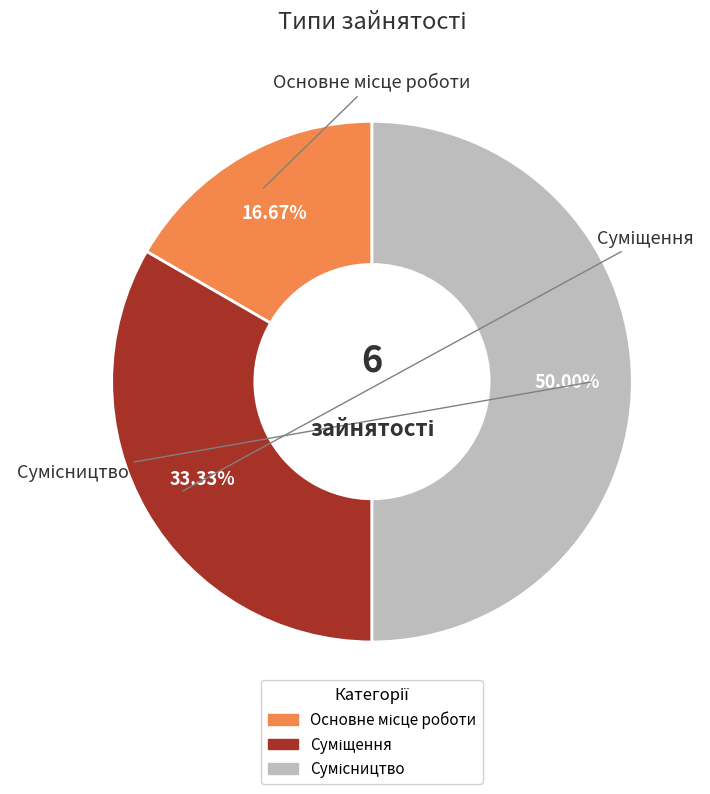

What percentage is the Суміщення slice, to the nearest percent?

33%